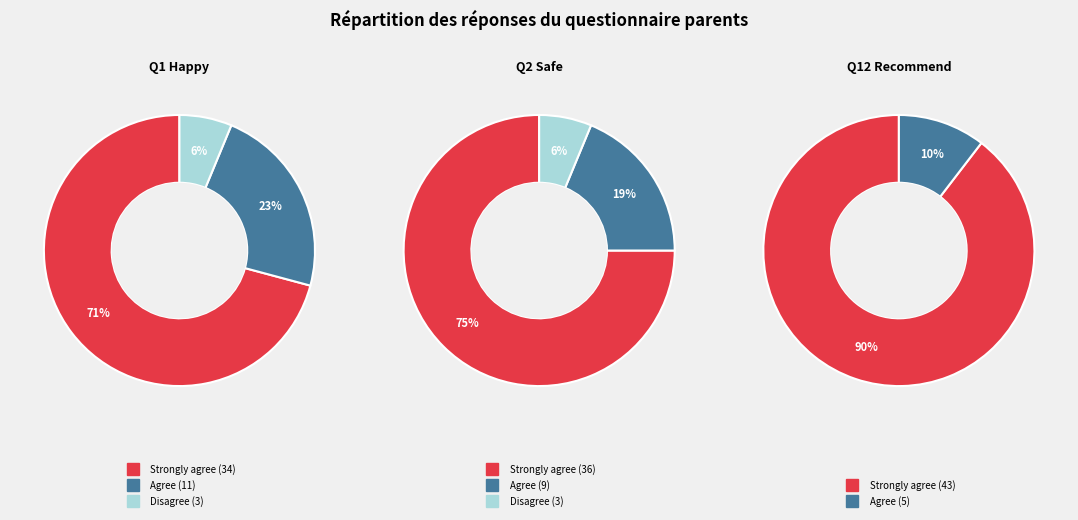

The Strongly agree slice represents 60% of the pie. True or false?

False